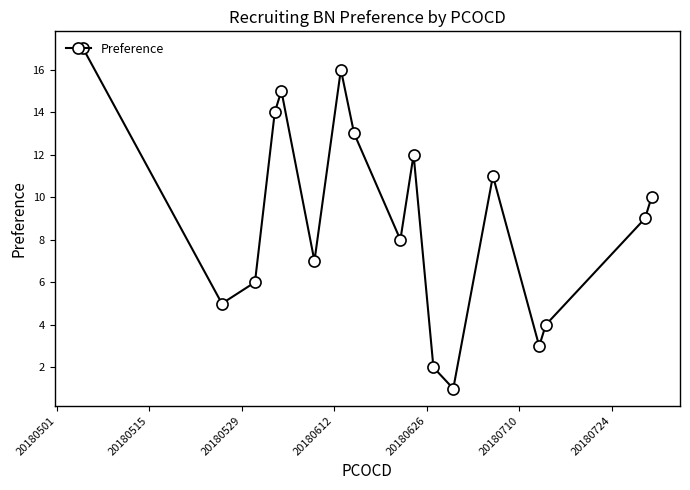

What is the difference between the maximum and minimum values?

16